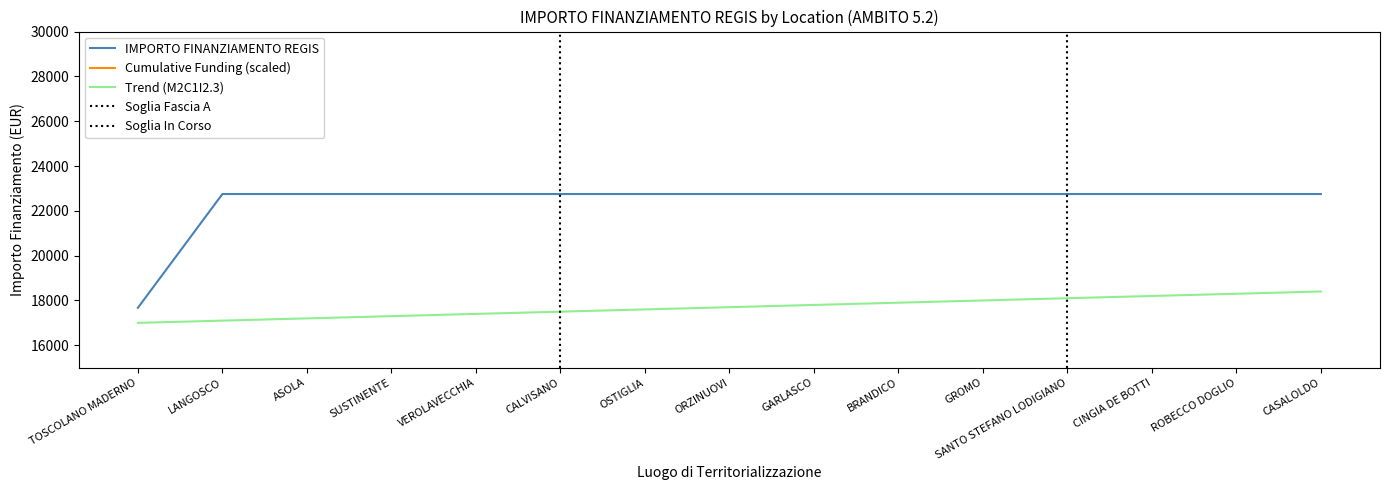

What is the greatest value displayed?

22750.0